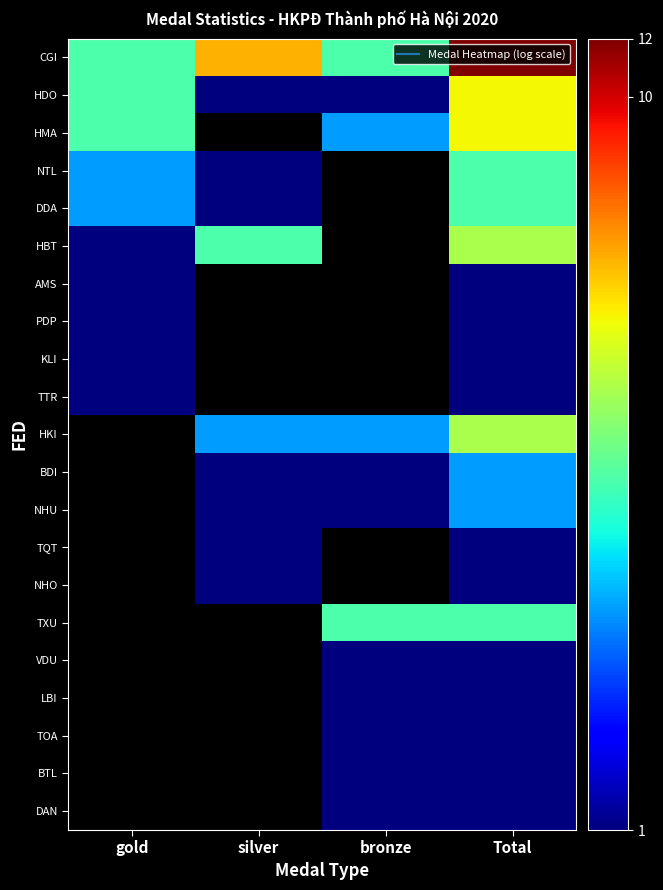

How many positive values does the HMA series have?

3